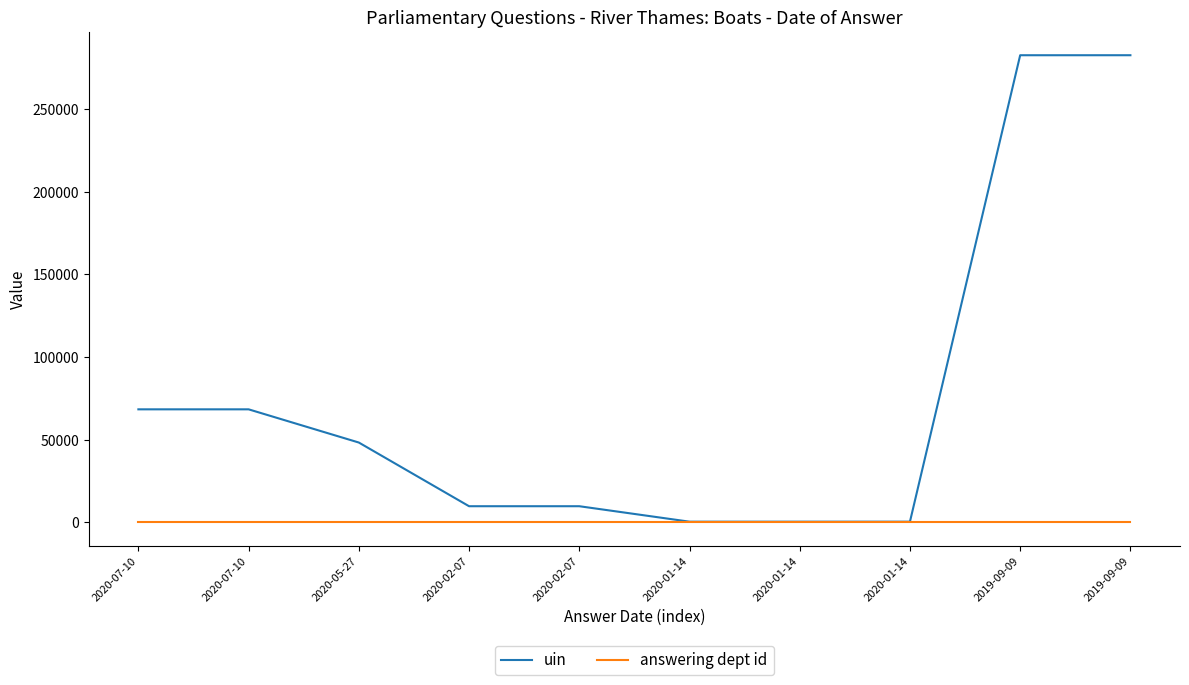

Is this an area chart (filled region under the line)?

No